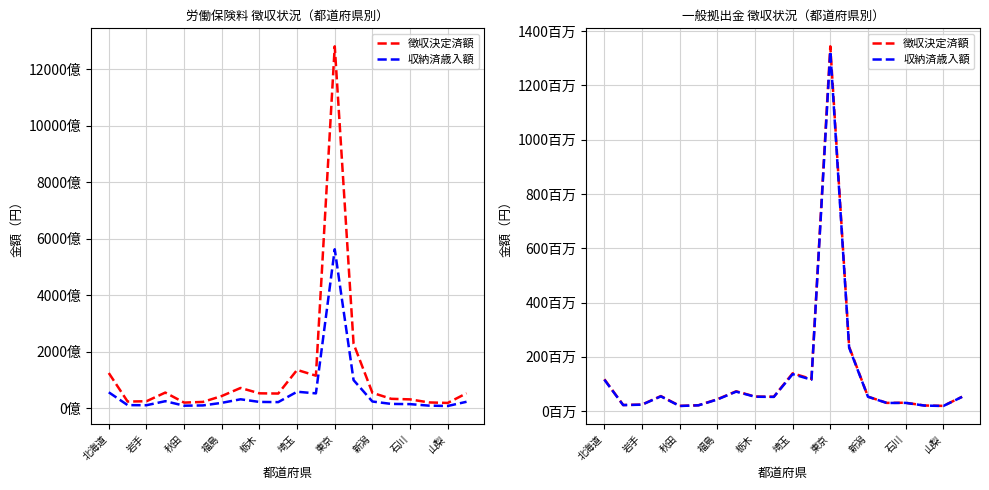

True or false: 収納済歳入額 and 徴収決定済額 intersect in this chart.

False